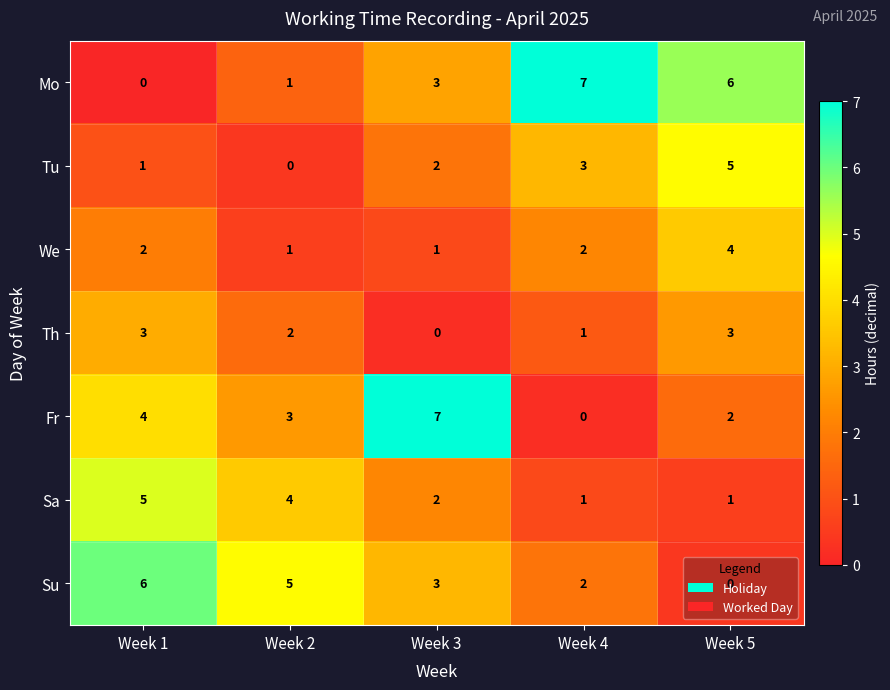

What value does the Su series have at Week 3?

3